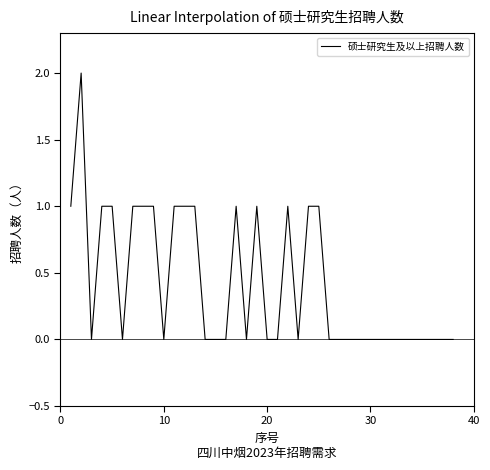

The value at 10 is 1. True or false?

False